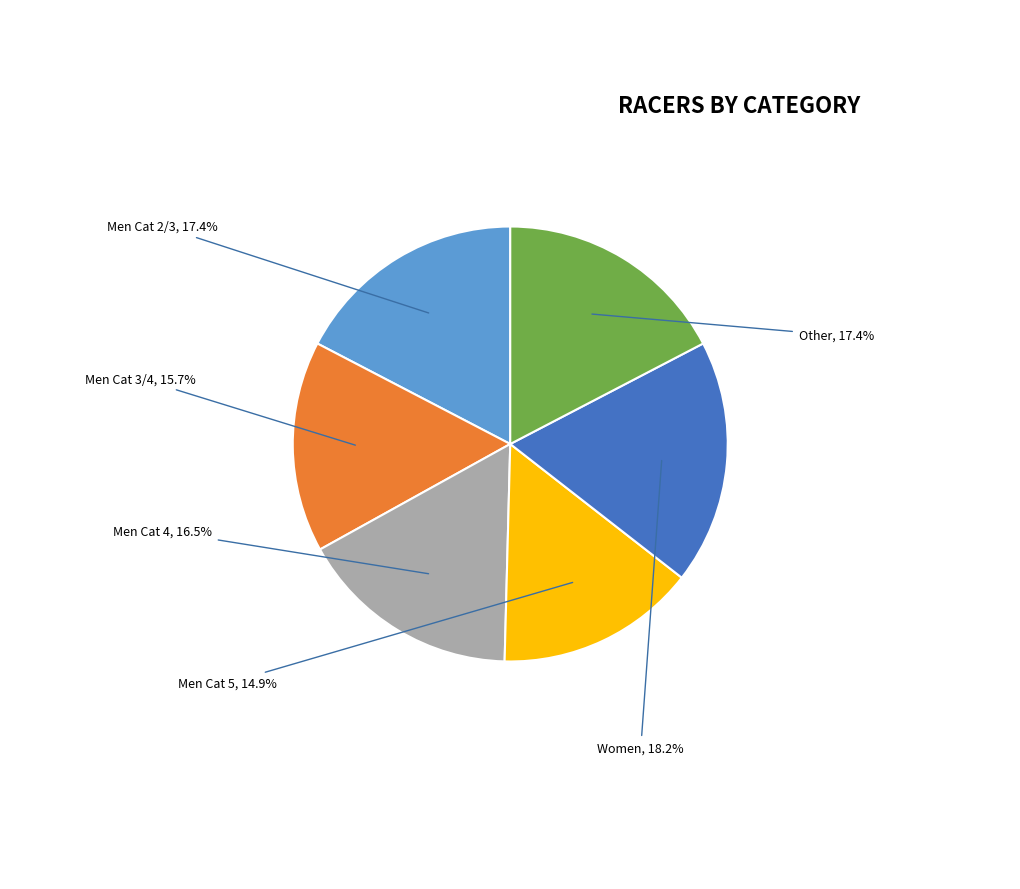

Count the number of slices in the pie.

6